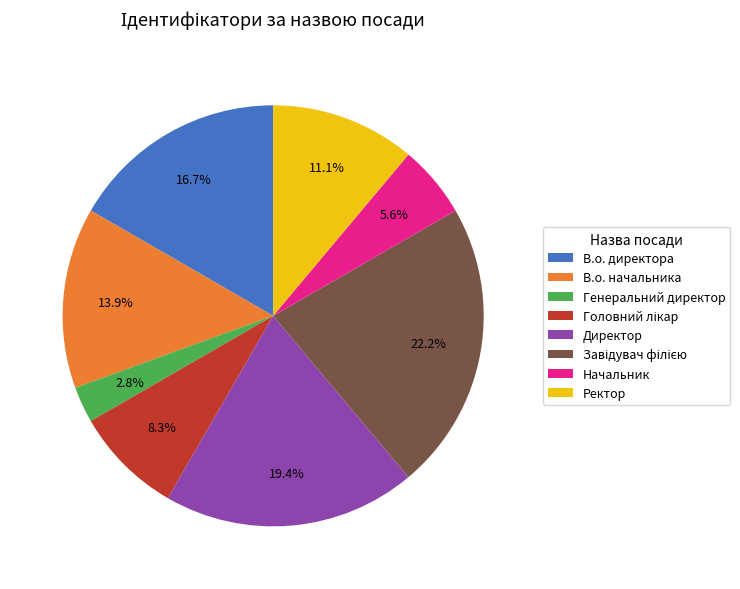

To the nearest percent, what is the average slice percentage?

12%